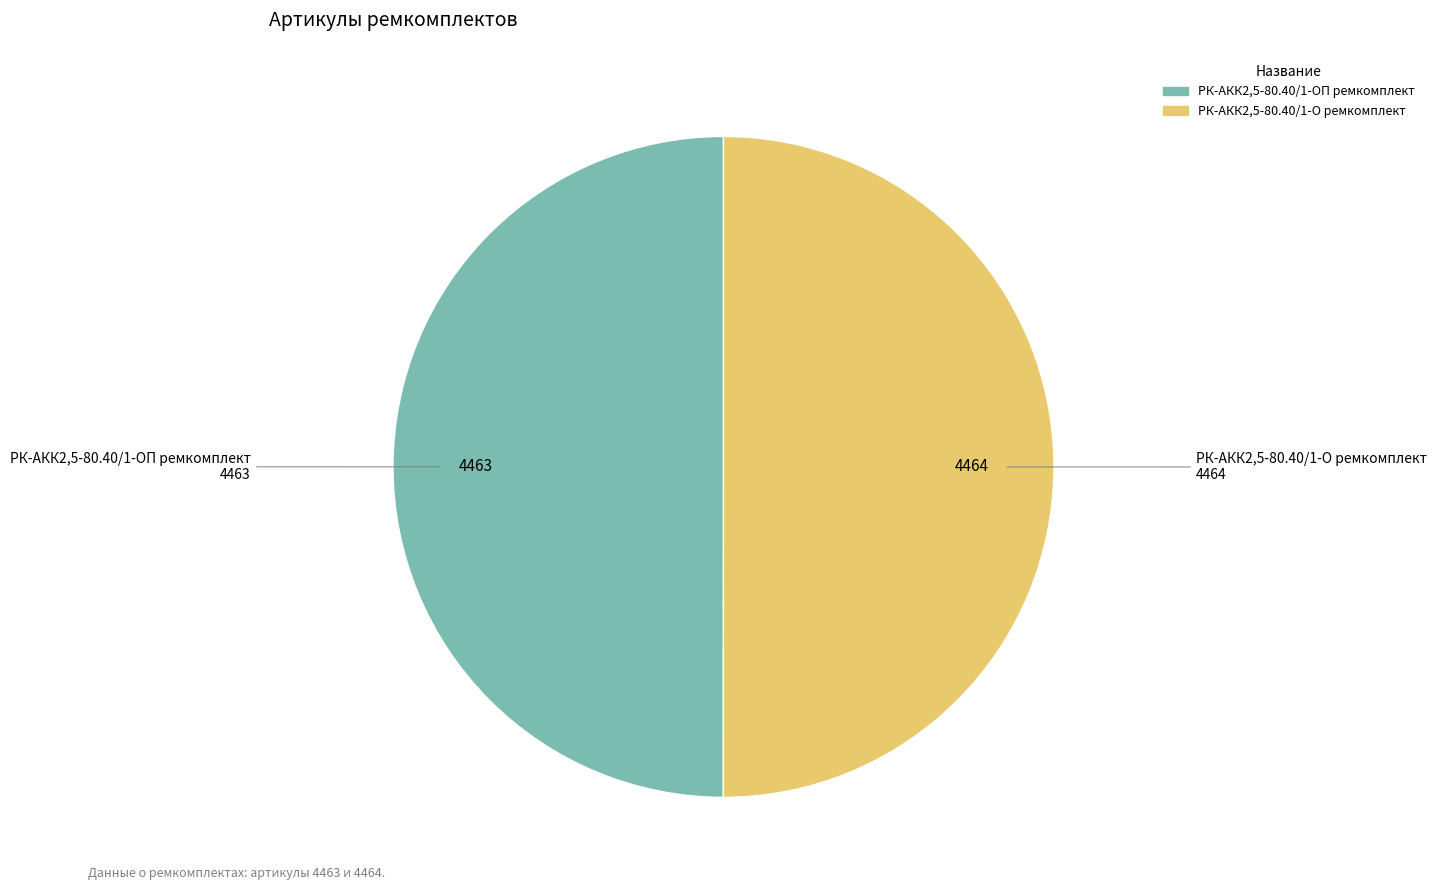

True or false: РК-АКК2,5-80.40/1-ОП ремкомплект accounts for 50% of the total.

True